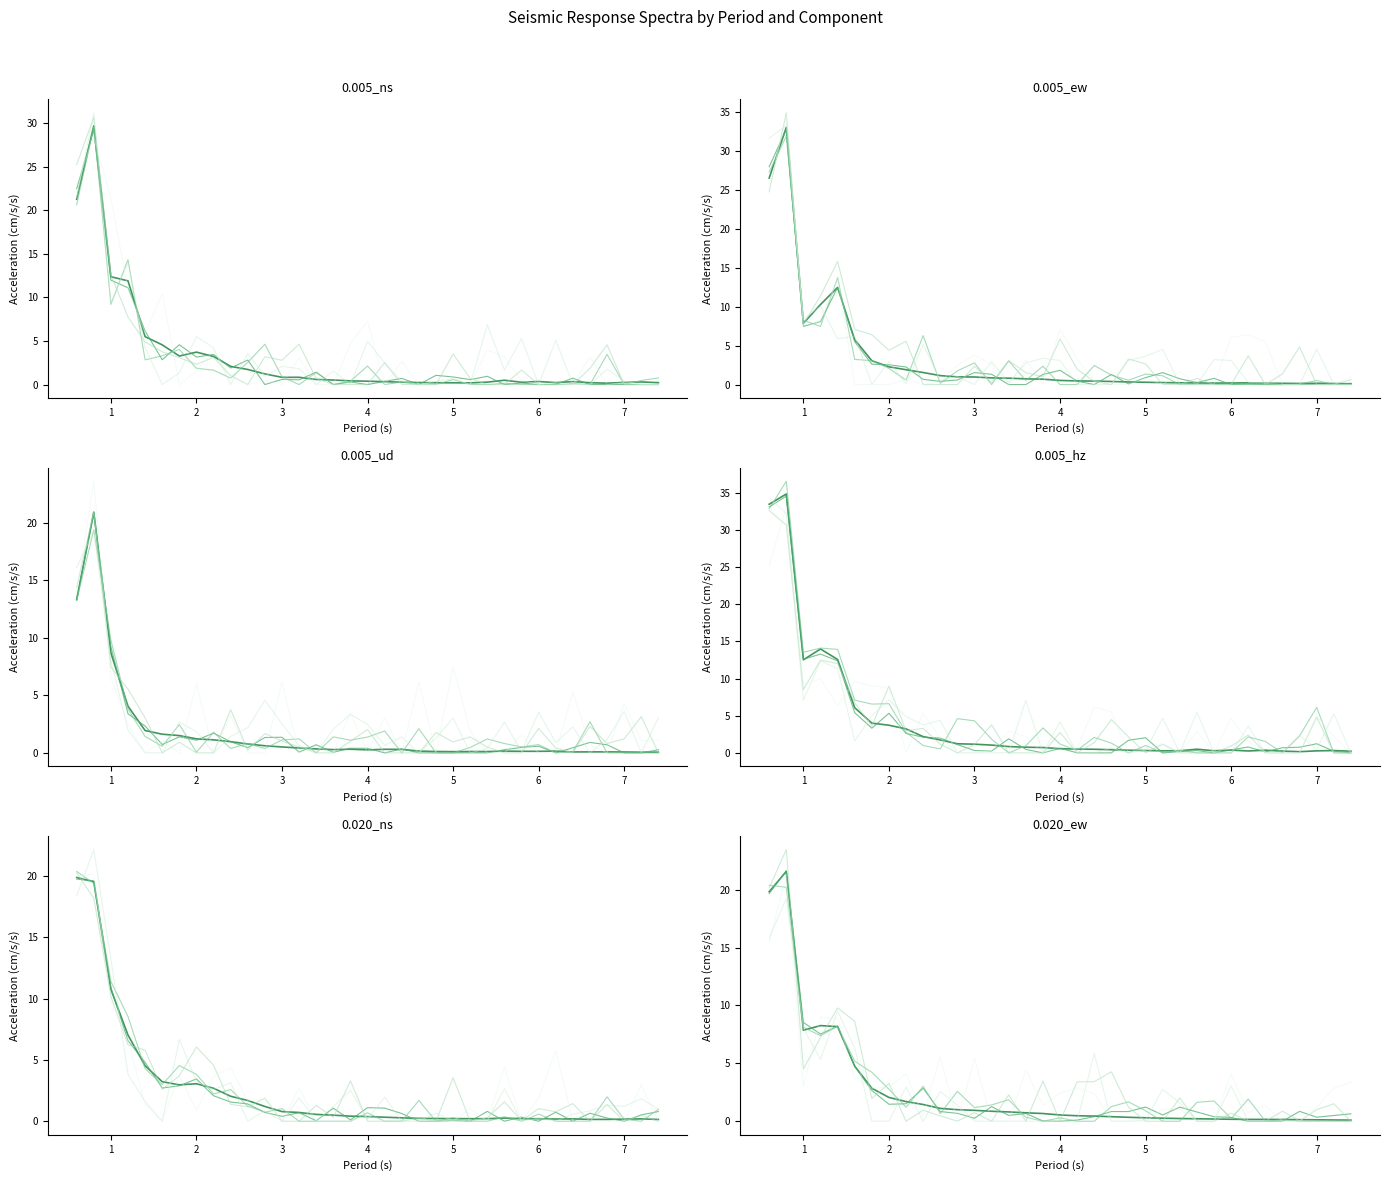

The 0.005_ns series shows 0.2 at 5.0. True or false?

True